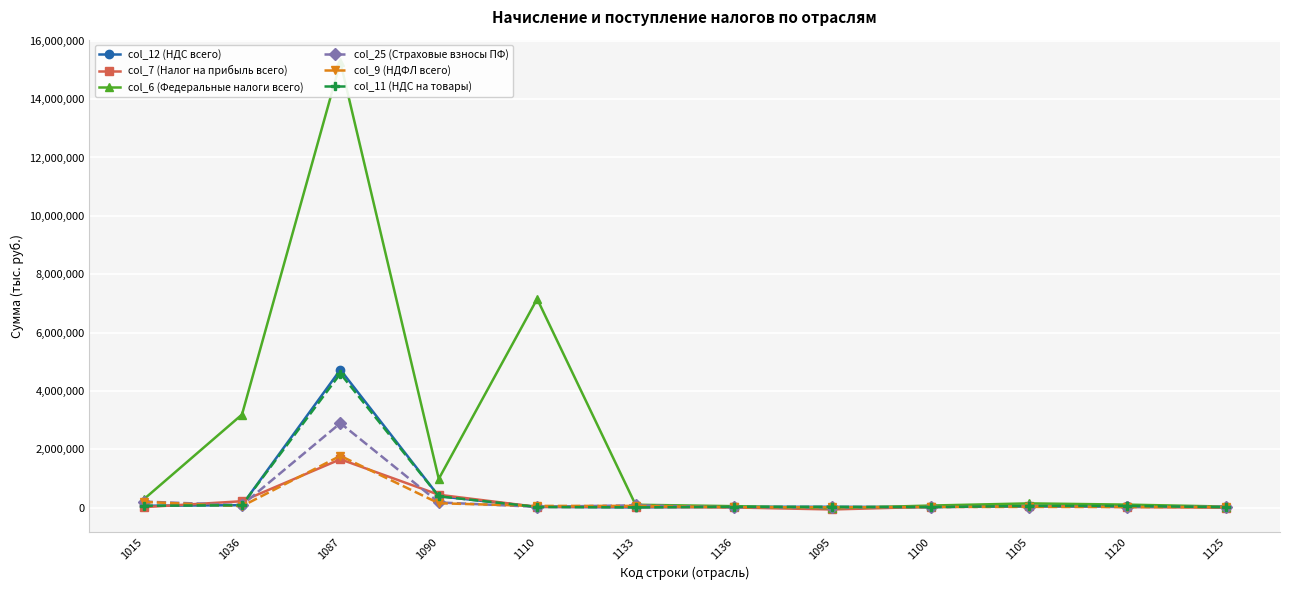

Where is col_7 (Налог на прибыль всего) nearest to the value 798700?

1090